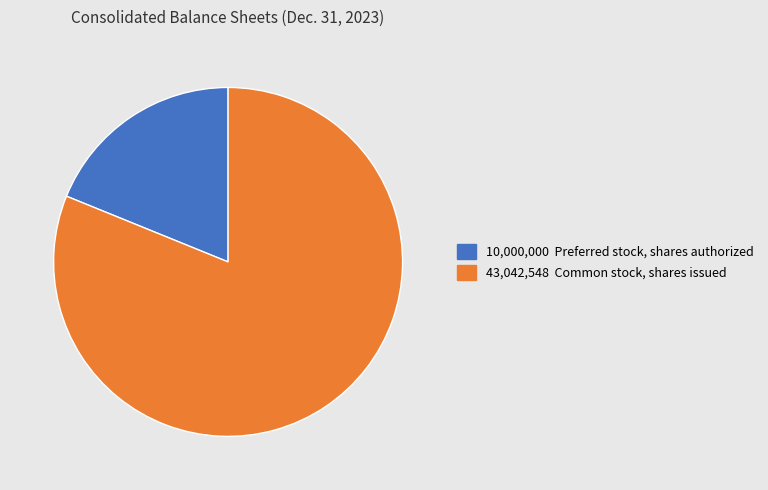

Is there any slice that represents more than half of the pie?

Yes